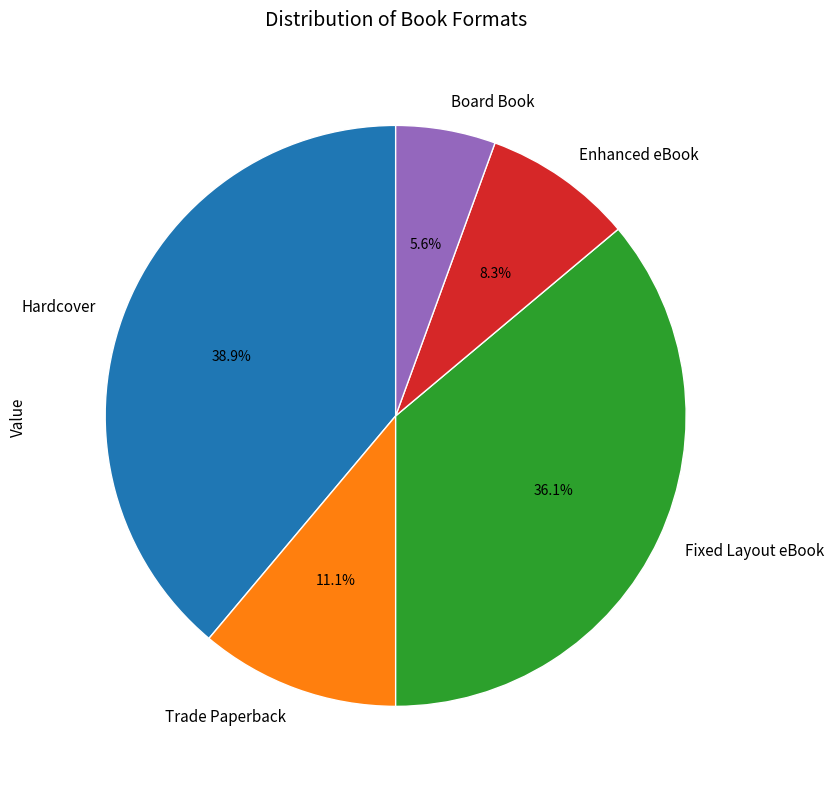

What is the ratio of the value at Hardcover to the value at Trade Paperback?

3.5